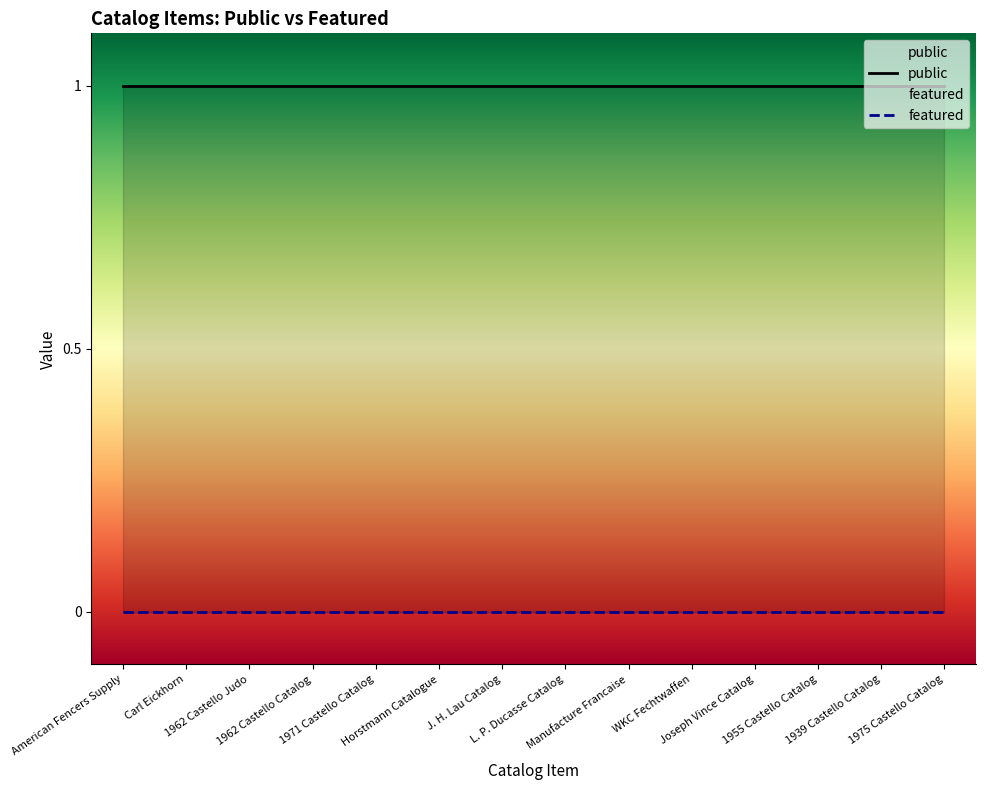

At which label is public closest to 1?

American Fencers Supply